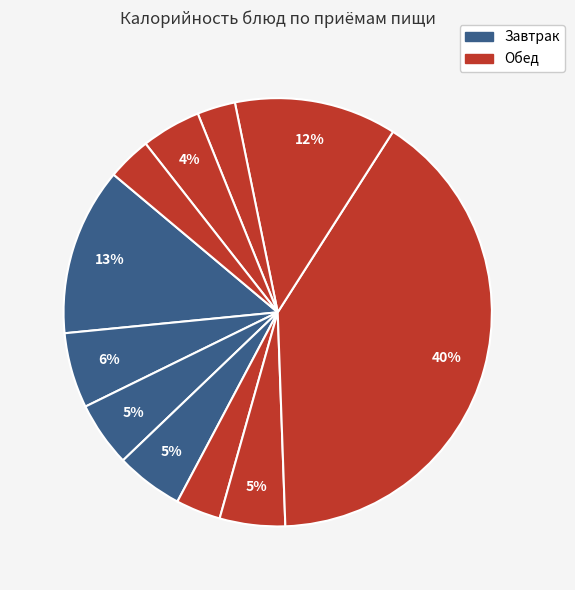

Which slice is the smallest?

Чай с сахаром